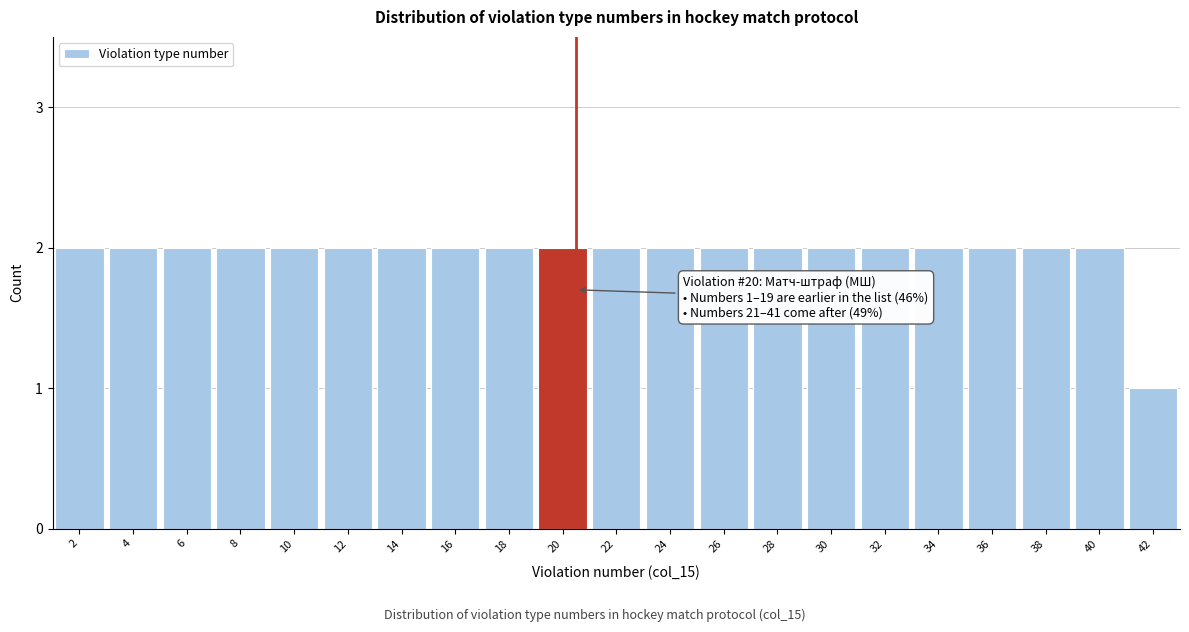

Reading left to right, transcribe all the data shown in this chart.

2=2	4=2	6=2	8=2	10=2	12=2	14=2	16=2	18=2	20=2	22=2	24=2	26=2	28=2	30=2	32=2	34=2	36=2	38=2	40=2	42=1